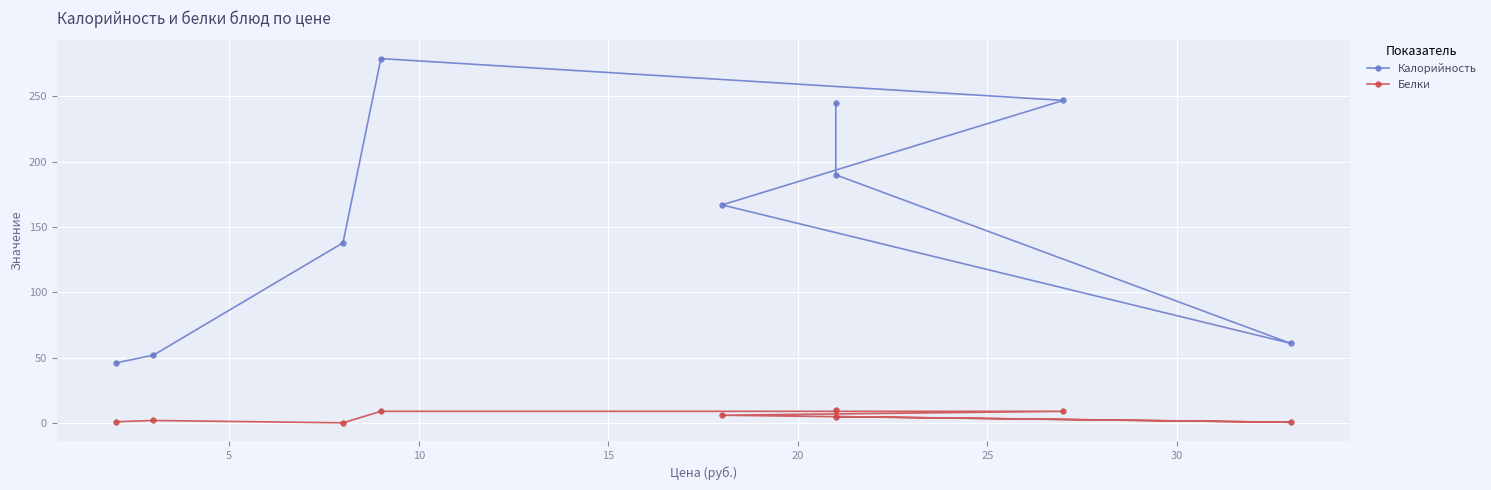

True or false: Калорийность and Белки cross at least once.

False